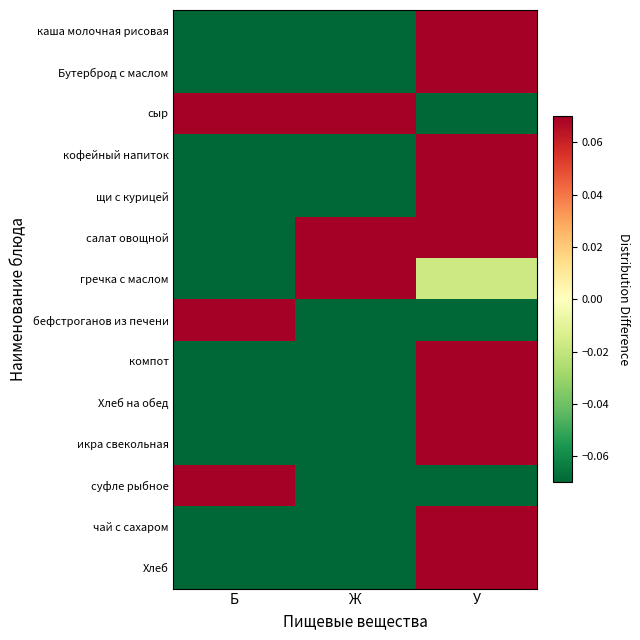

At which category is the sum across all series the highest?

У